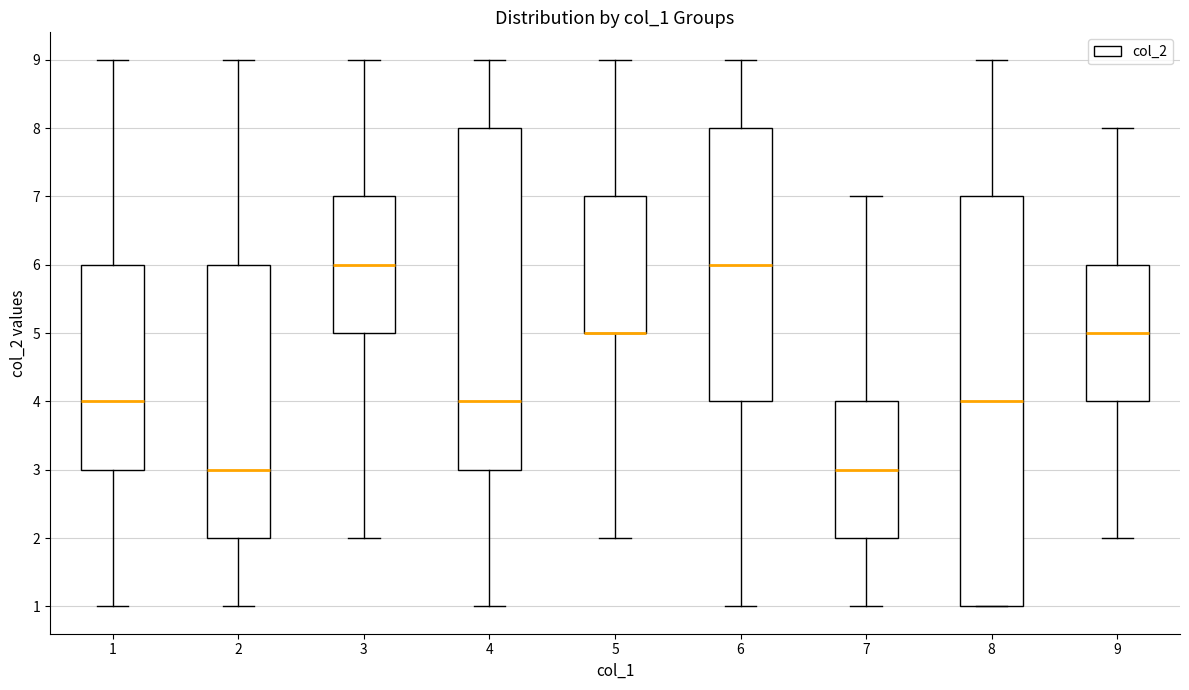

Reading left to right, read every box against the y-axis: the position of its median line, the range the box covers, and the ends of its whiskers. The values are not printed on the chart, so give them approximately, as read against the axis.

1: median 4, box 3 to 6, whiskers 1 to 9
2: median 3, box 2 to 6, whiskers 1 to 9
3: median 6, box 5 to 7, whiskers 2 to 9
4: median 4, box 3 to 8, whiskers 1 to 9
5: median 5 (drawn on the box's lower edge), box 5 to 7, whiskers 2 to 9
6: median 6, box 4 to 8, whiskers 1 to 9
7: median 3, box 2 to 4, whiskers 1 to 7
8: median 4, box 1 to 7, whiskers 1 to 9
9: median 5, box 4 to 6, whiskers 2 to 8